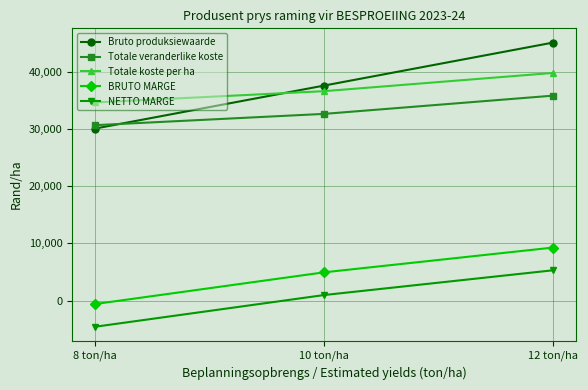

Between 8 ton/ha and 12 ton/ha, which series saw the biggest shift?

Bruto produksiewaarde